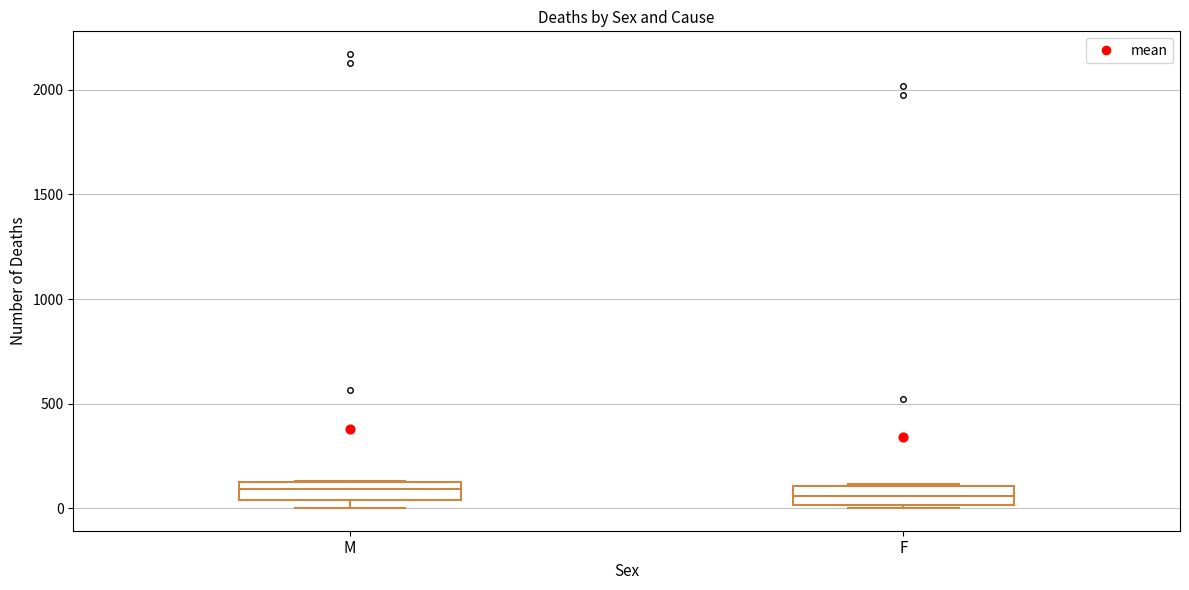

Where does the median line of the box for M sit on the y-axis? The values are not printed on the chart, so give them approximately, as read against the axis.

100